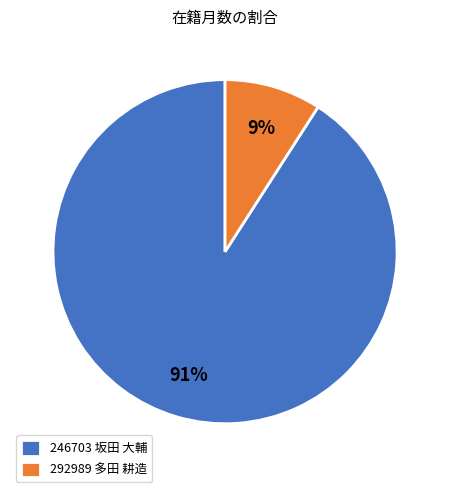

Does 246703 坂田 大輔 account for over 50% of the chart?

Yes